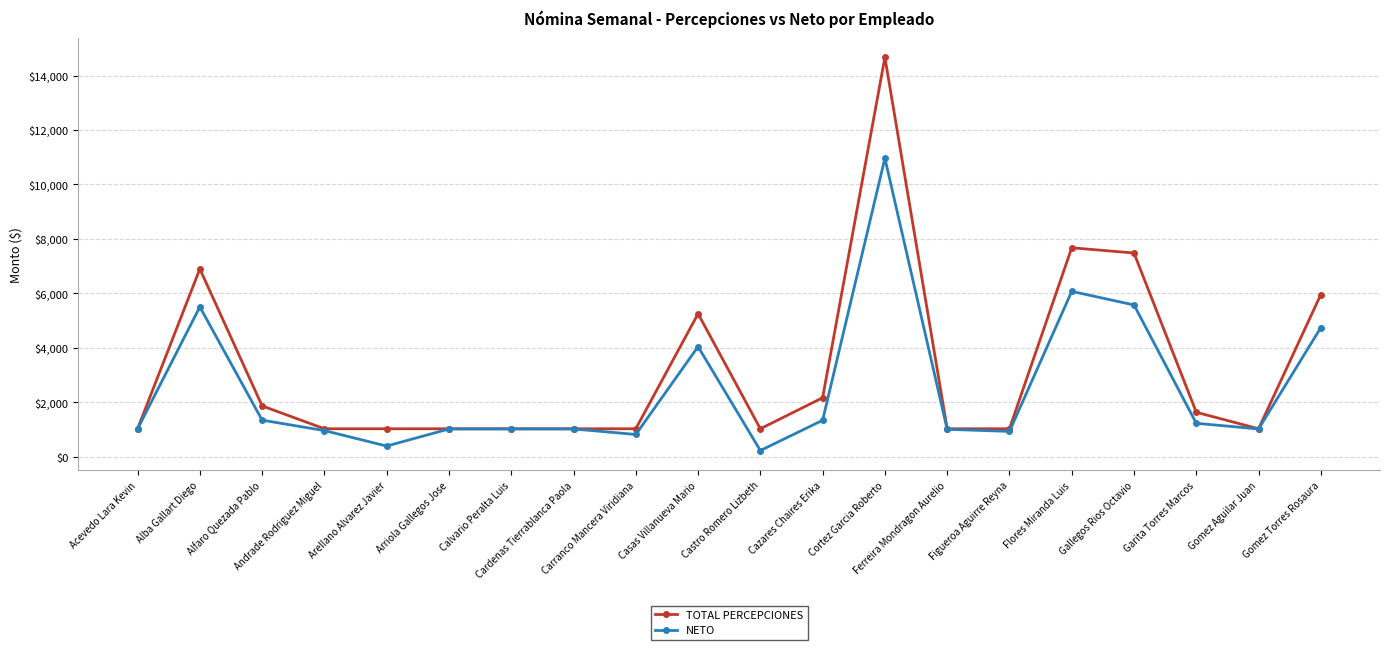

True or false: TOTAL PERCEPCIONES has more than 2 interior local peaks.

True